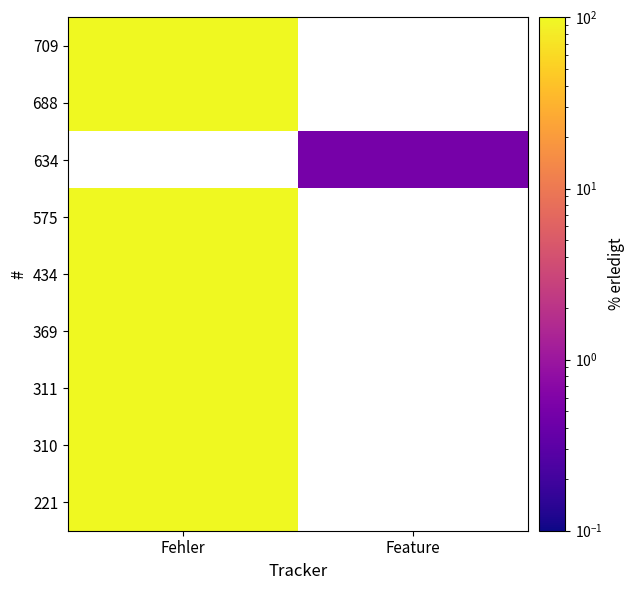

Is the value of 369 at Feature greater than the value of 310 at Feature?

No